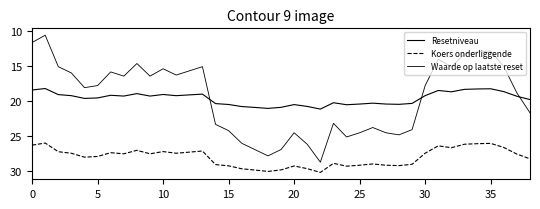

True or false: Koers onderliggende and Resetniveau intersect in this chart.

False